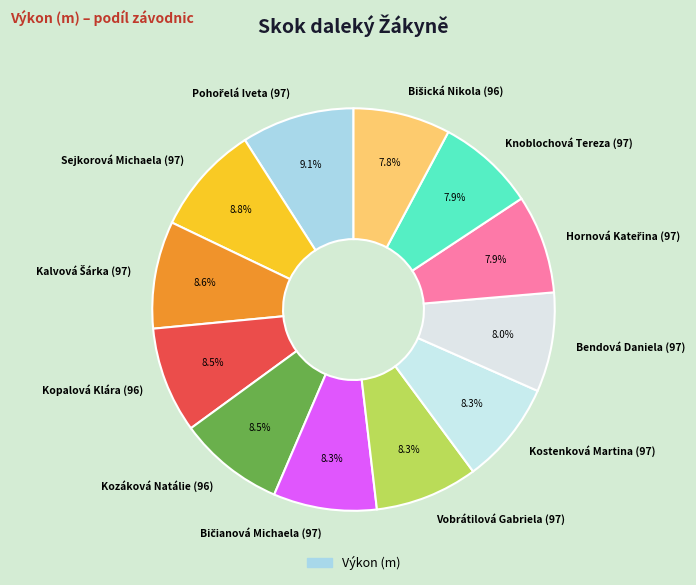

How many segments does this pie chart have?

12